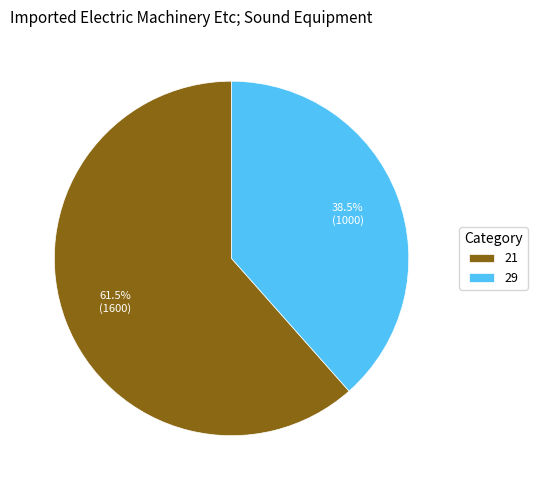

To the nearest percent, what is the average slice percentage?

50%